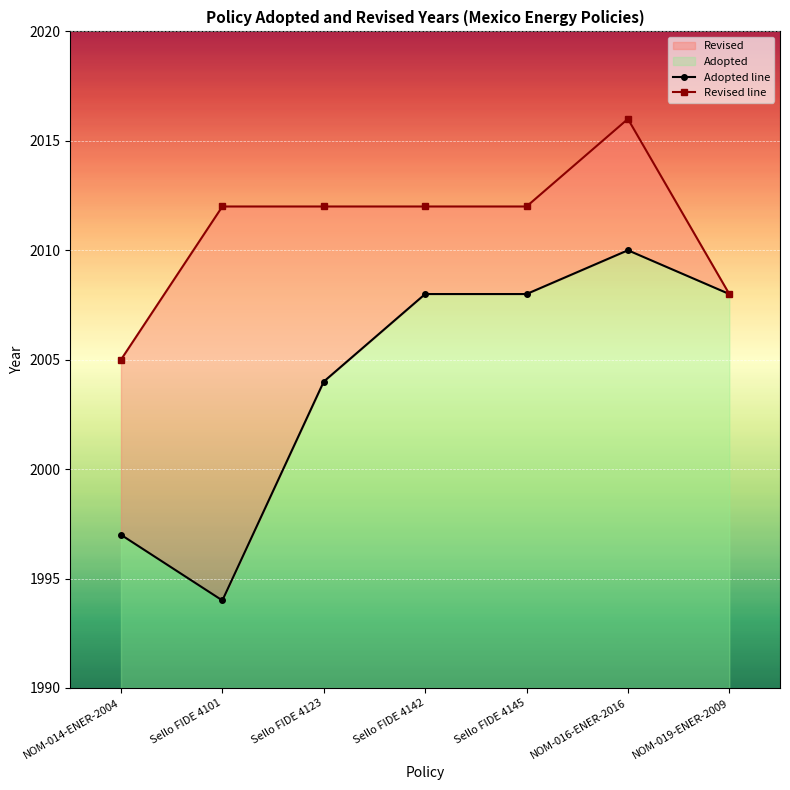

Where is Adopted line nearest to the value 2002?

Sello FIDE 4123